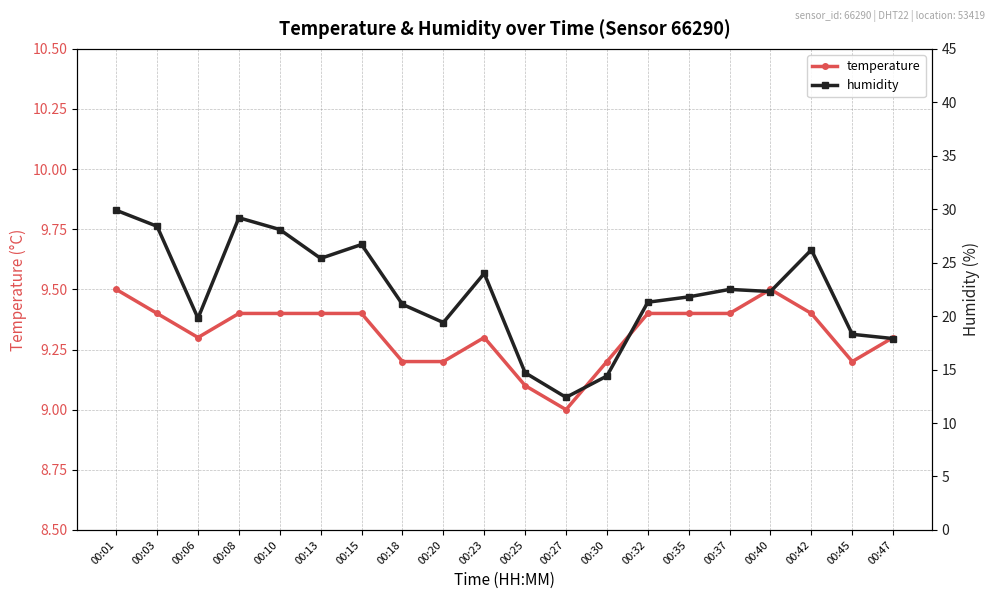

True or false: humidity has more than 2 points higher than both neighbors.

True